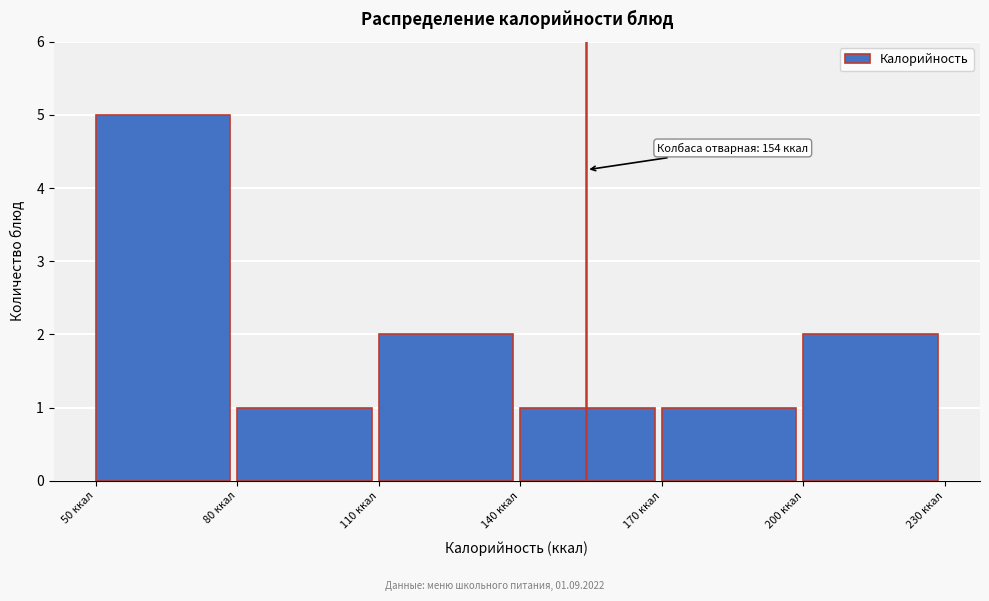

Over which range of the x-axis is the bar tallest?

50 to 80